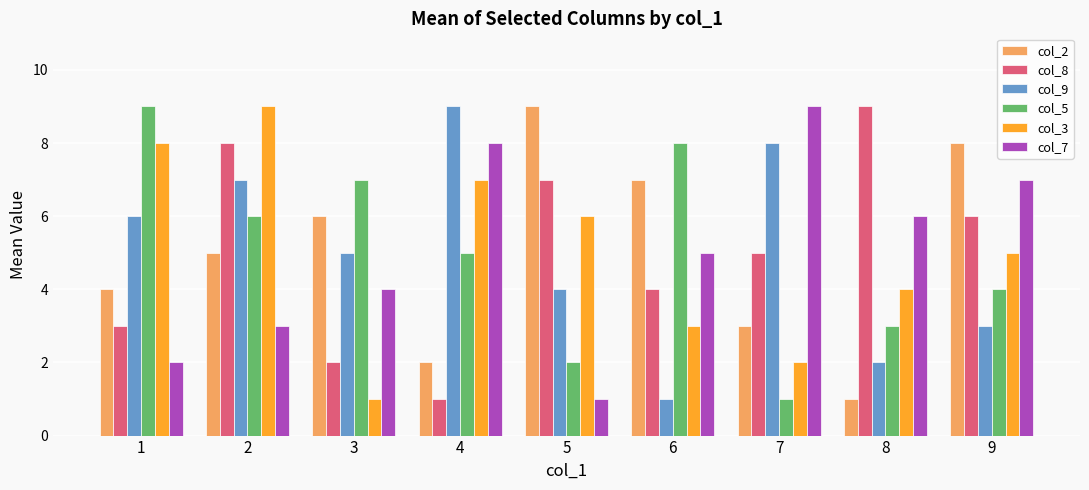

Where does the col_7 series first go above 5?

4